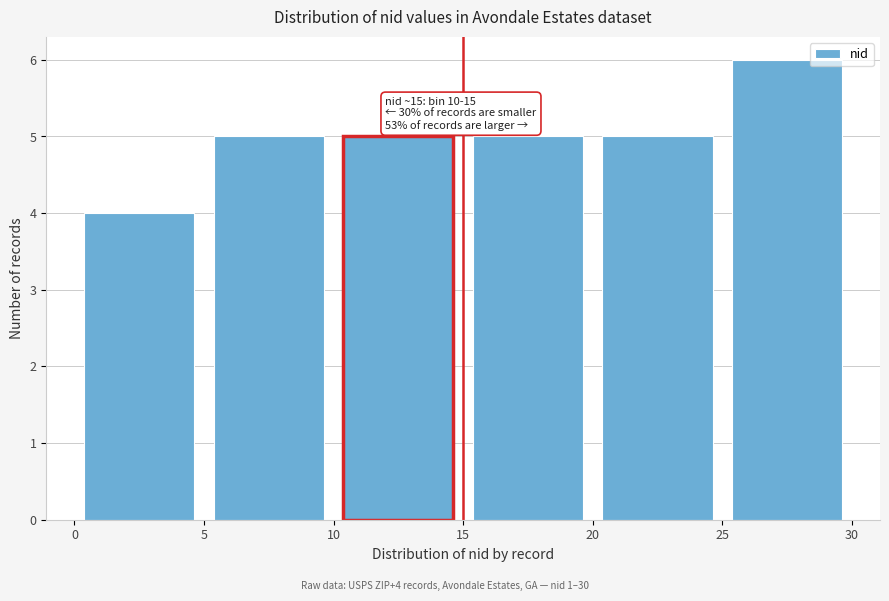

Over which range of the x-axis is the bar tallest?

25 to 30